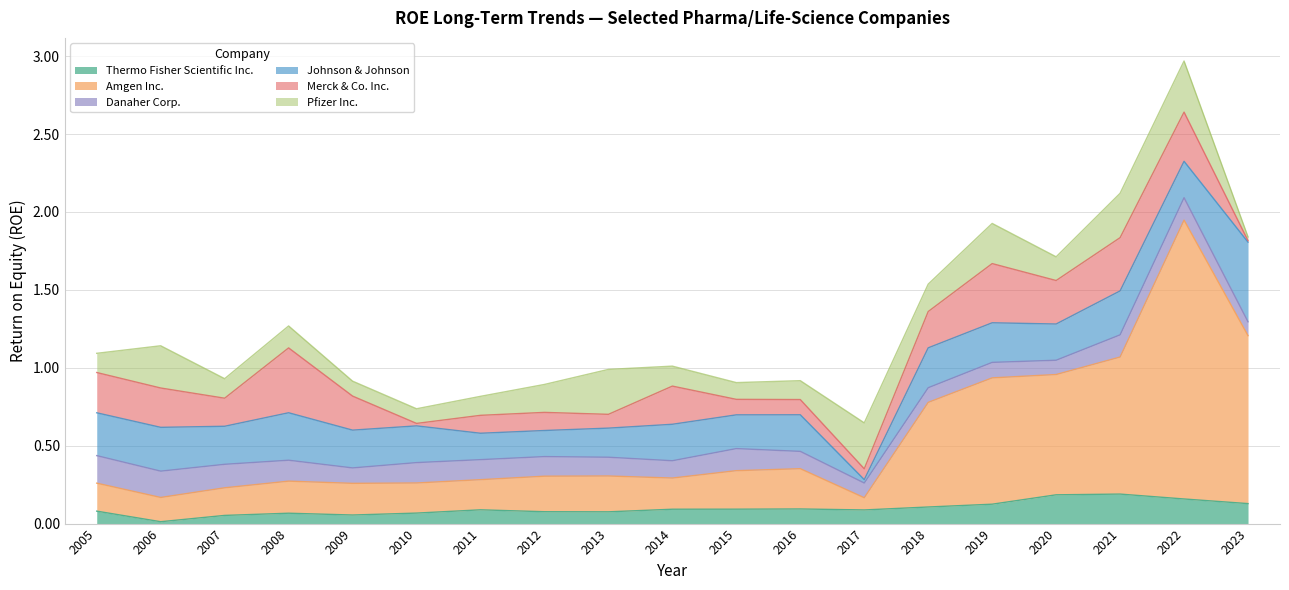

How many distinct data groups are displayed?

6